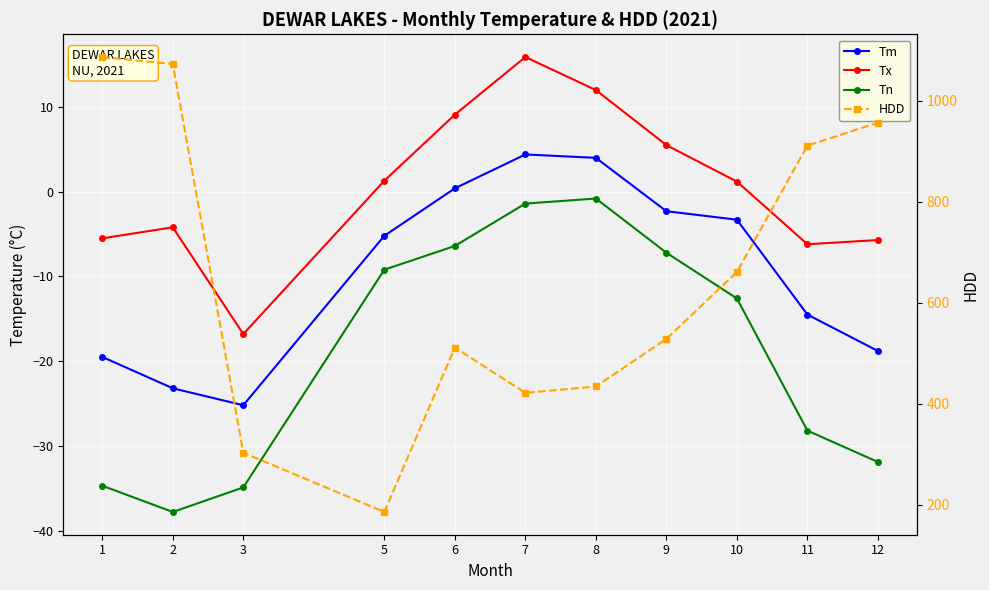

The value of Tn at 1 is -14.7. True or false?

False